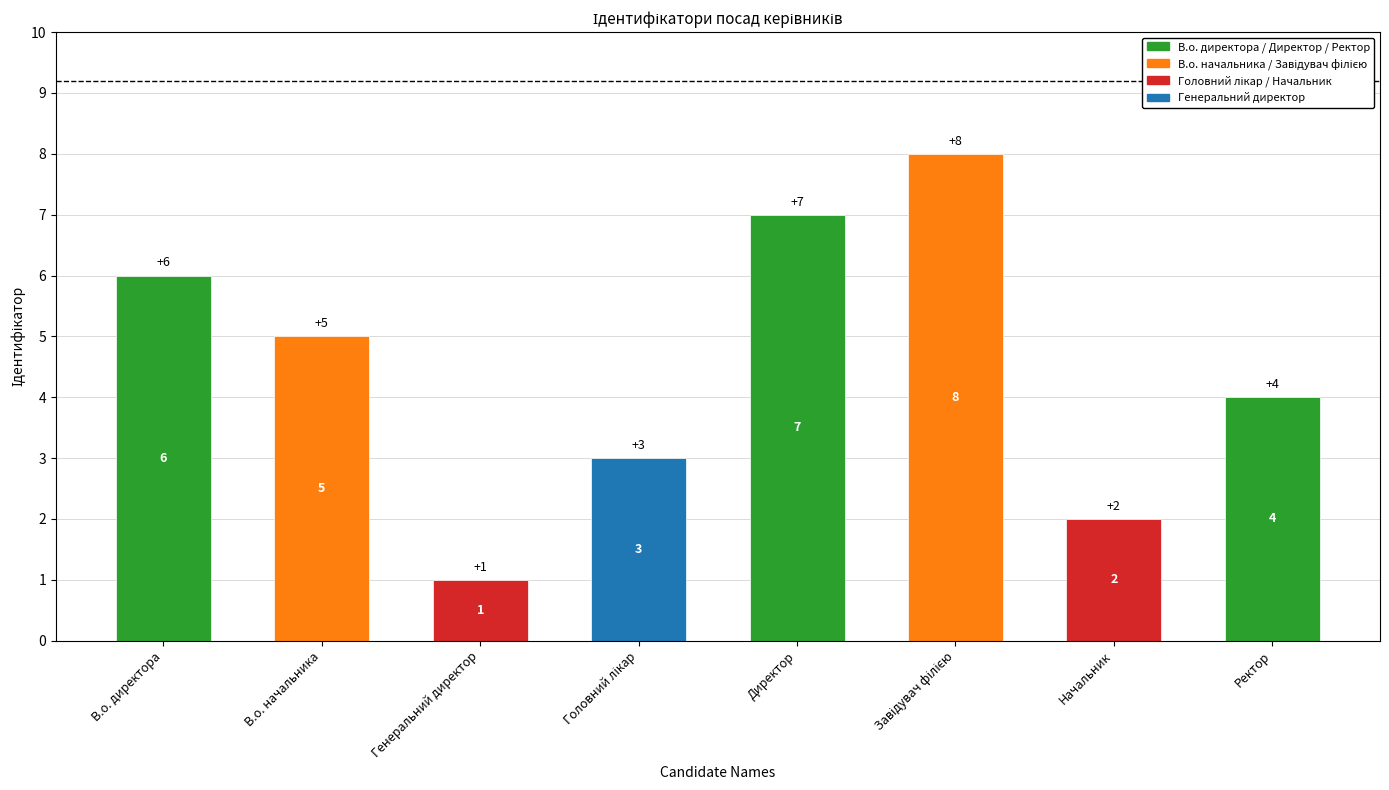

Is it true that the value at Ректор is 4?

True